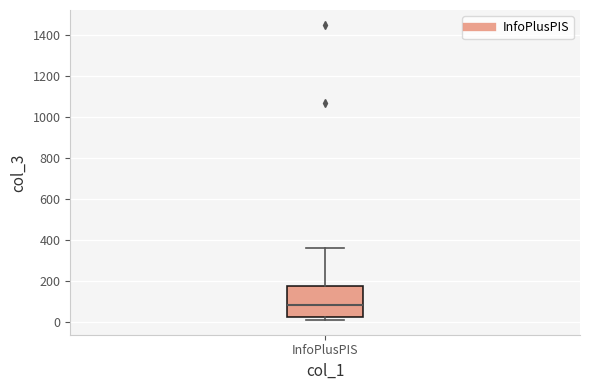

Where is the upper edge of the box for InfoPlusPIS on the y-axis? The values are not printed on the chart, so give them approximately, as read against the axis.

180